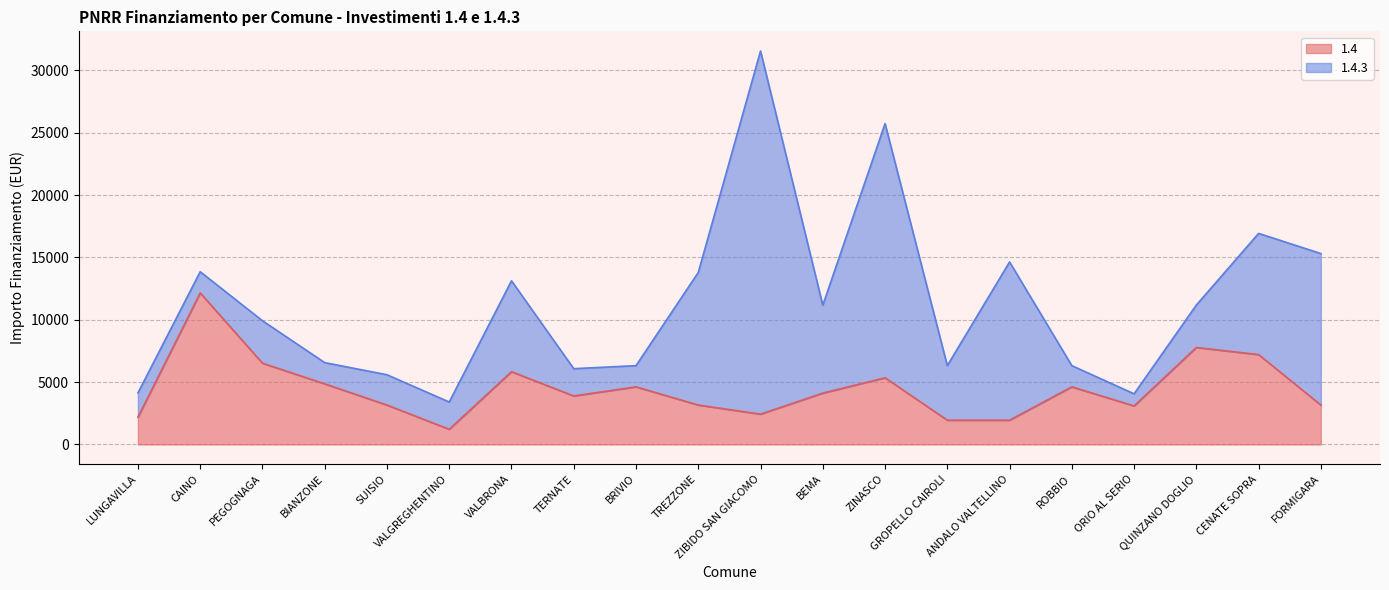

Is it true that the value at SUISIO is 3159?

True